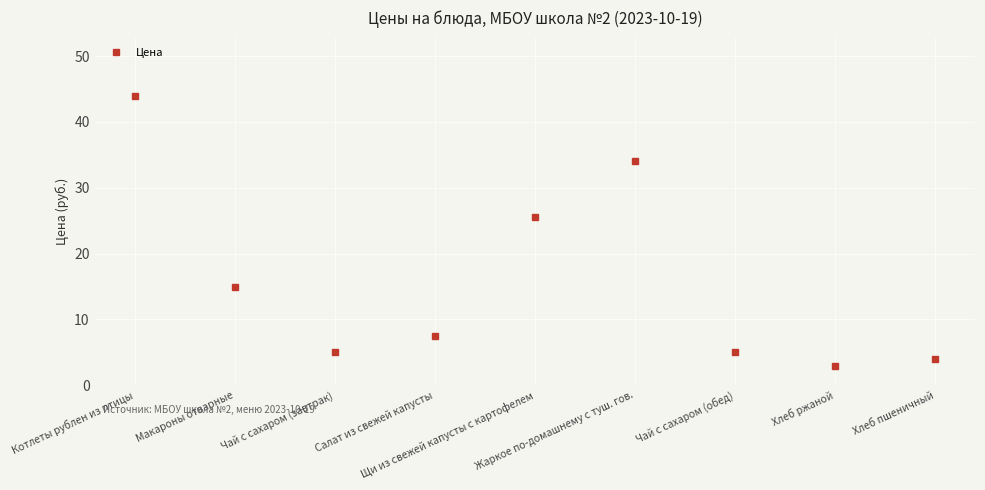

Reading left to right, what are all the values shown in this chart?

44.0	15.0	5.0	7.5	25.5	34.0	5.0	3.0	4.0